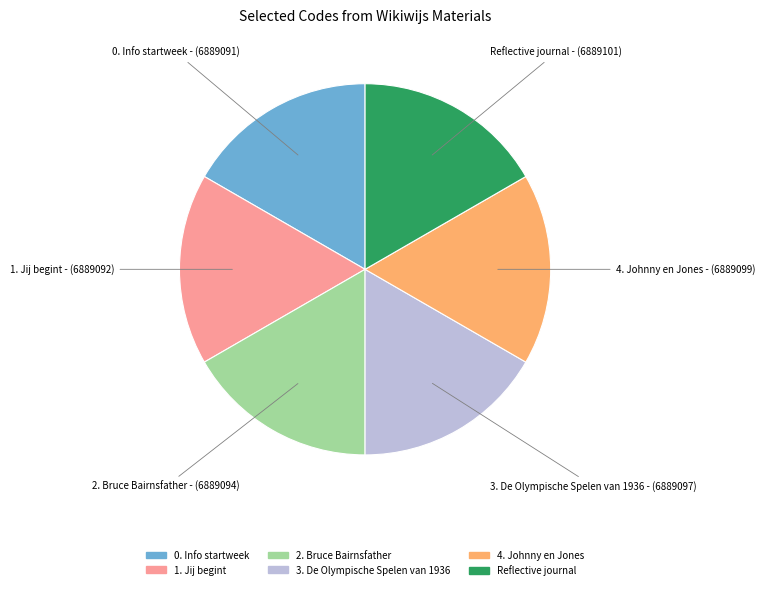

What is the ratio of the value at 2. Bruce Bairnsfather to the value at 1. Jij begint?

1.0